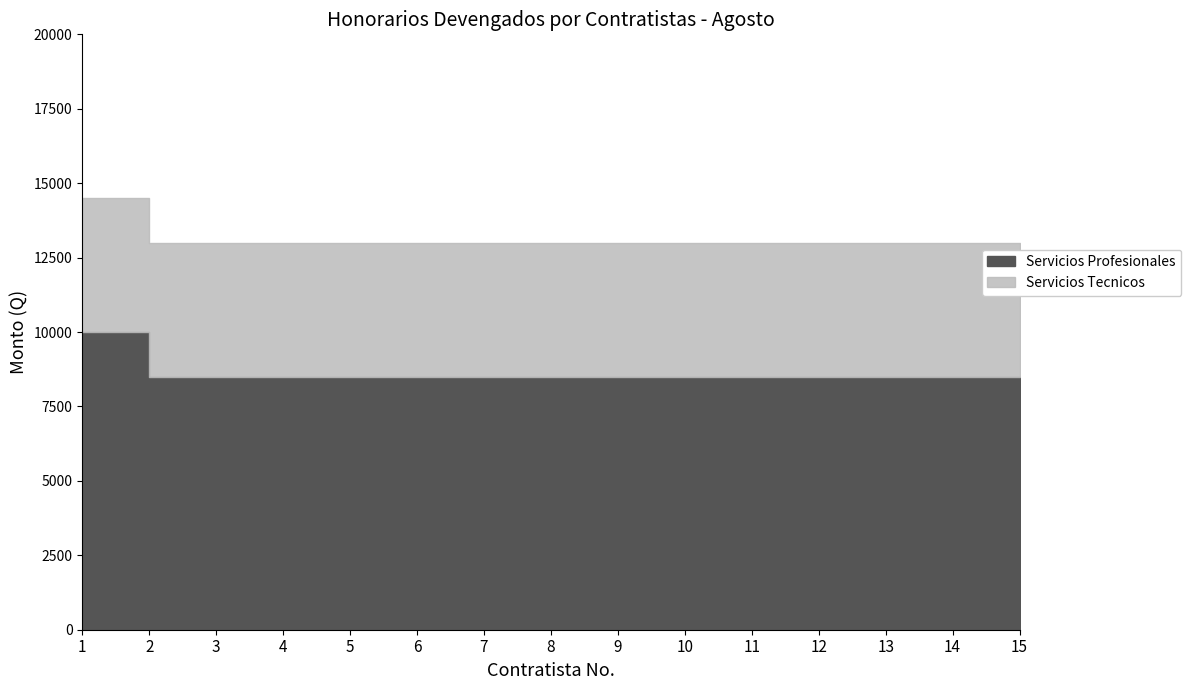

At how many categories does at least one series exceed 6722?

15